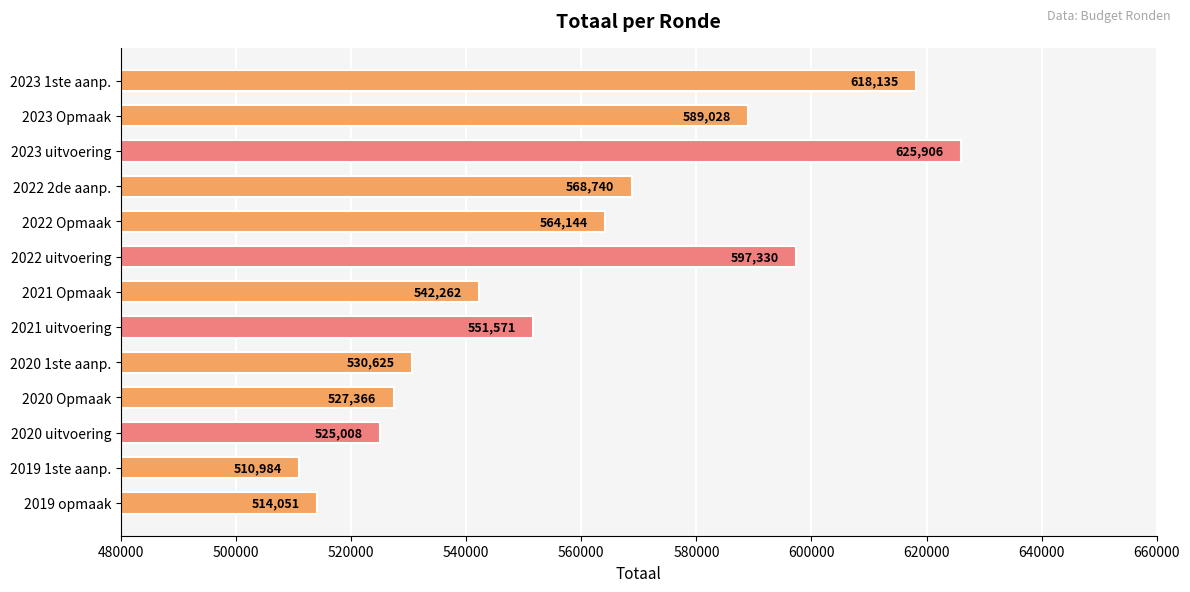

Rank the categories by value from highest to lowest.

2023 uitvoering, 2023 1ste aanp., 2022 uitvoering, 2023 Opmaak, 2022 2de aanp., 2022 Opmaak, 2021 uitvoering, 2021 Opmaak, 2020 1ste aanp., 2020 Opmaak, 2020 uitvoering, 2019 opmaak, 2019 1ste aanp.